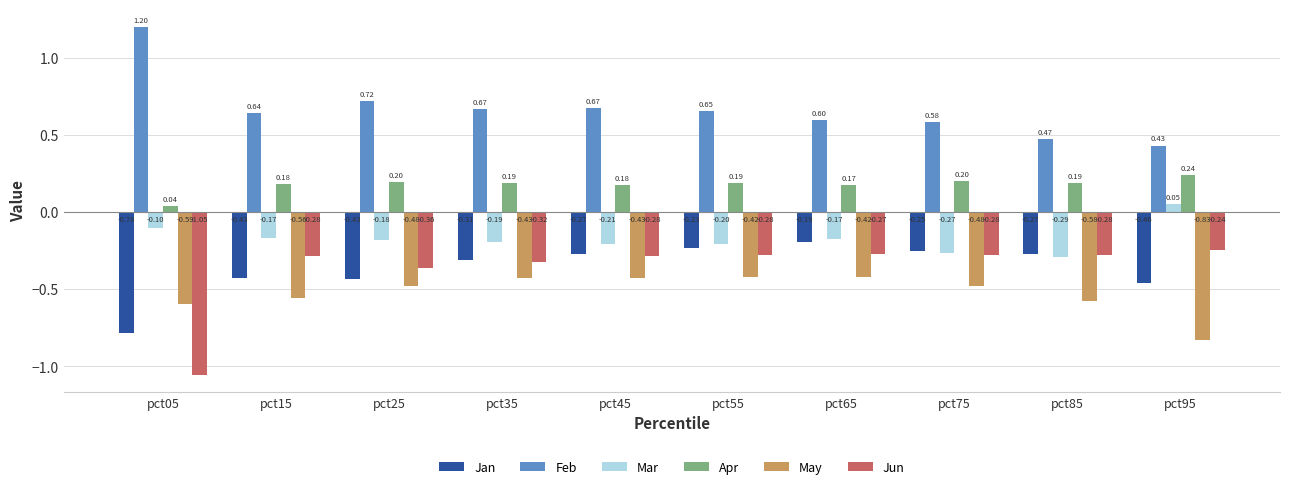

What is the difference between the maximum and minimum values in the Feb series?

0.8